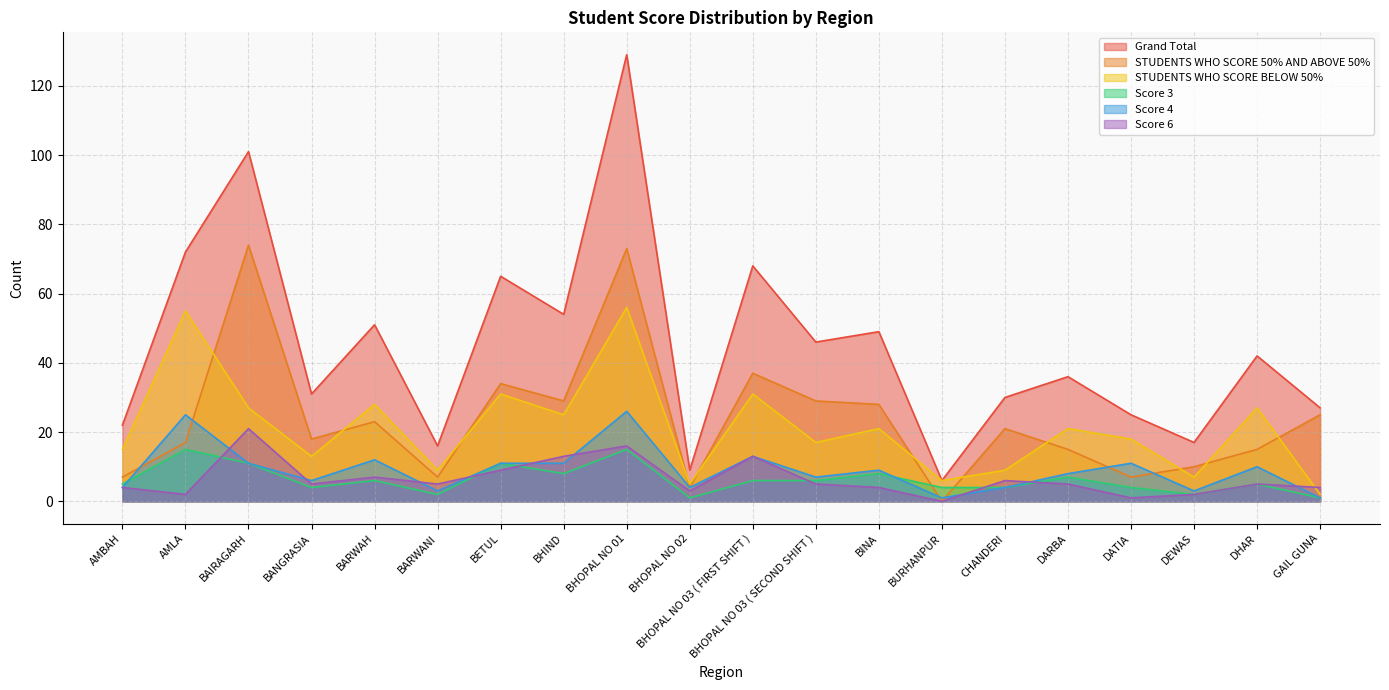

True or false: STUDENTS WHO SCORE BELOW 50% and Score 6 intersect in this chart.

True